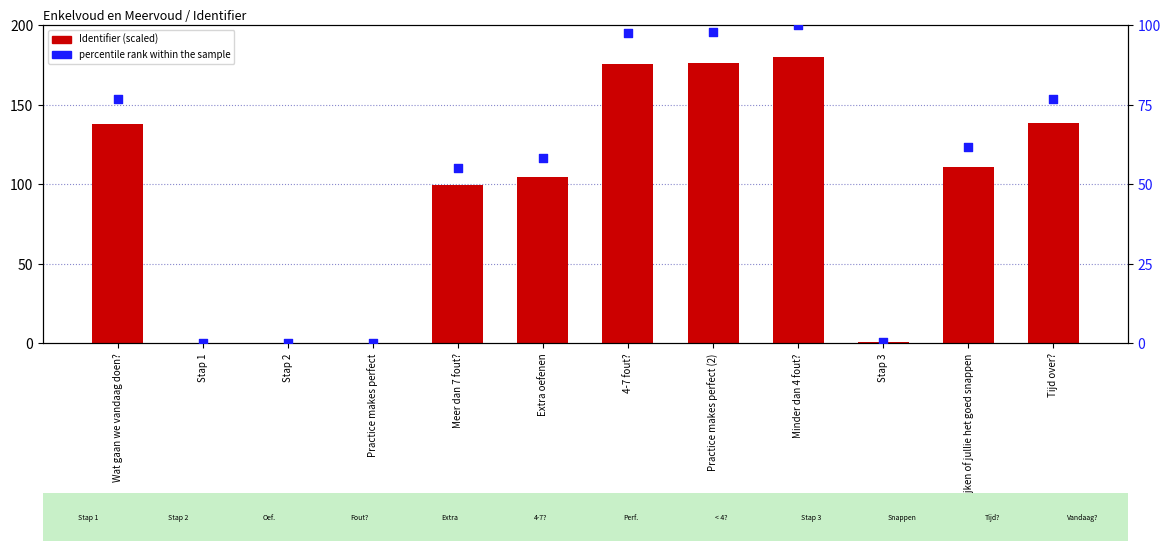

Which series reaches the maximum Y coordinate?

Identifier (scaled)